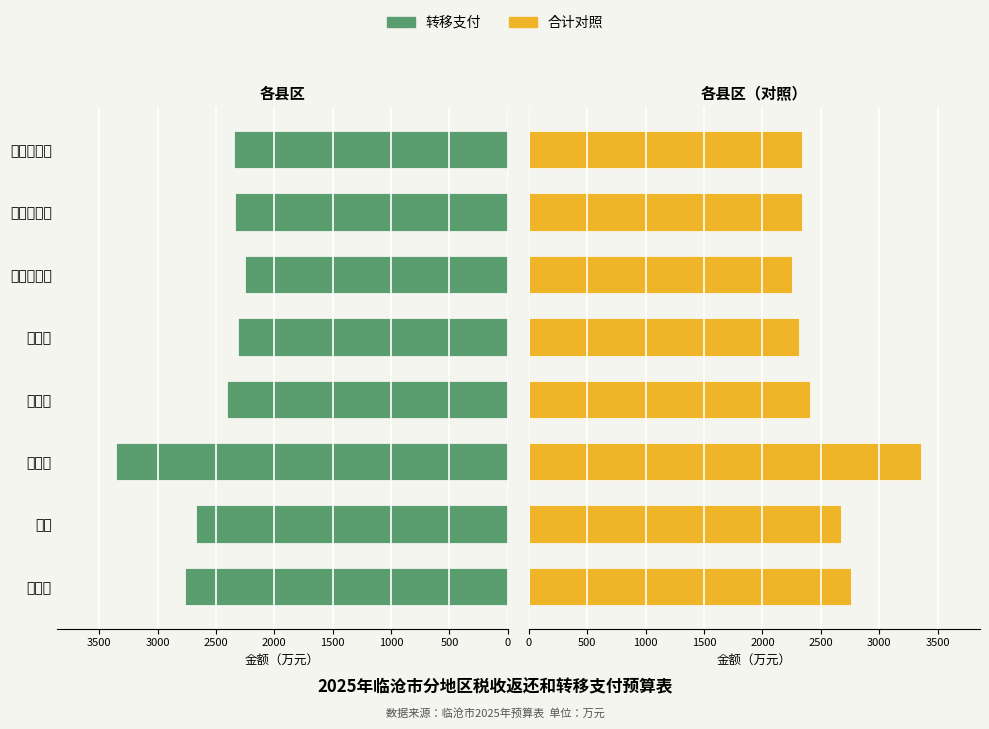

What is the value of the 转移支付（右） bar at the 2nd from the left?

2670